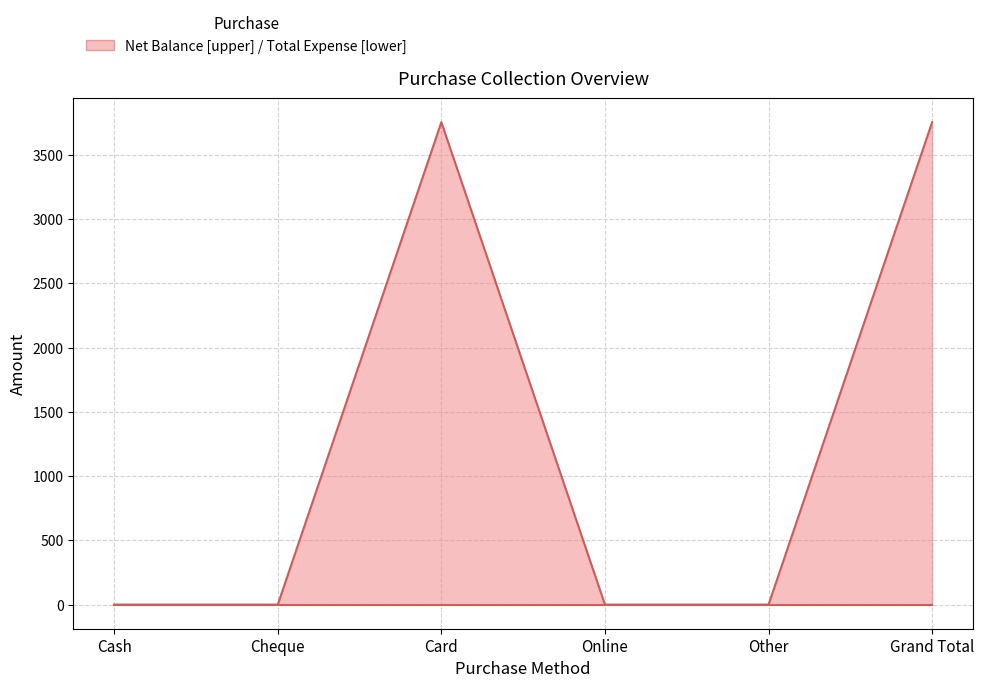

True or false: Net Balance and Total Expense intersect in this chart.

False